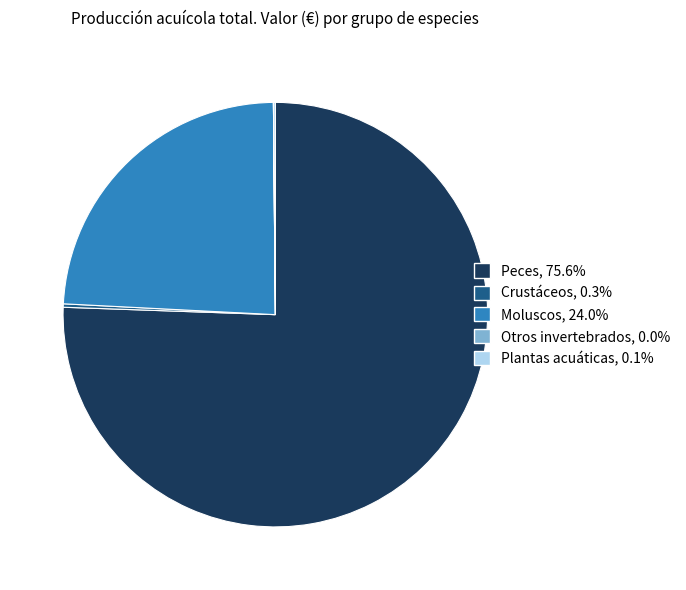

Do Peces and Moluscos together represent more than half of the pie?

Yes